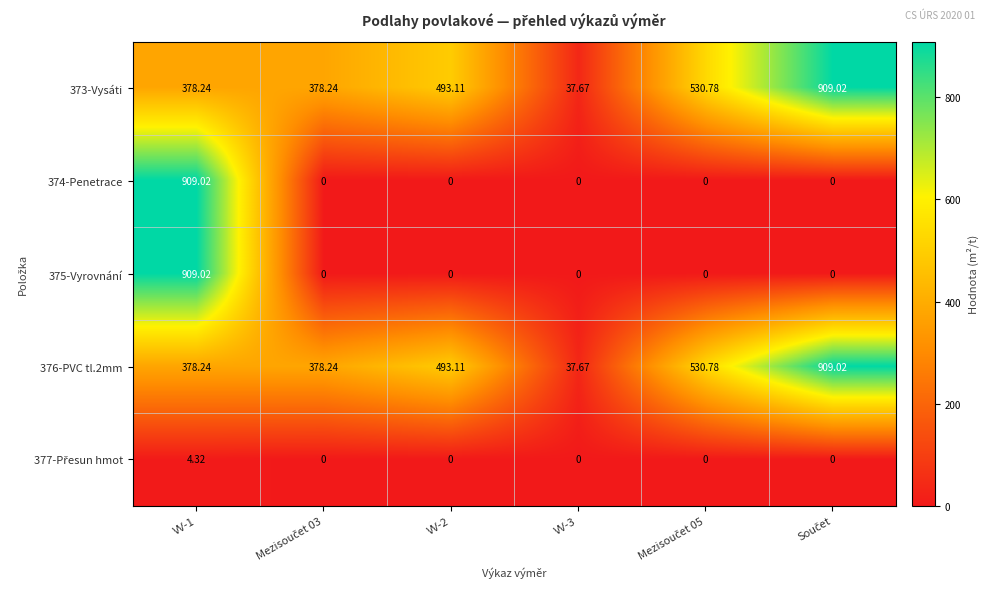

How many data points does each series have?

6